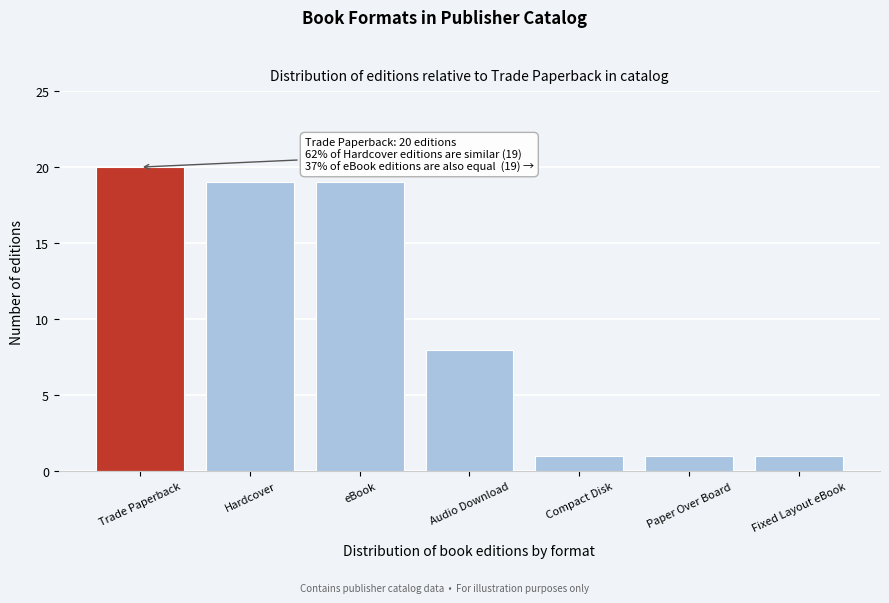

Reading right to left, list all the values displayed in this chart.

Fixed Layout eBook=1	Paper Over Board=1	Compact Disk=1	Audio Download=8	eBook=19	Hardcover=19	Trade Paperback=20